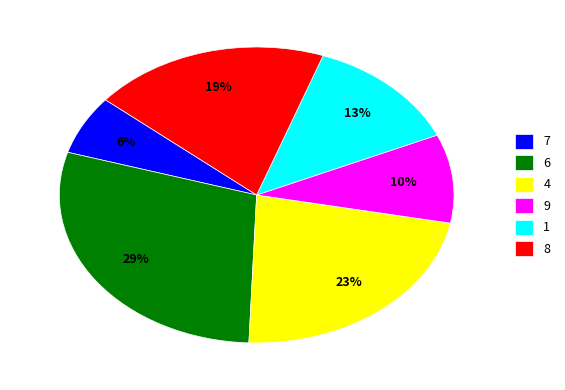

Combined, do 1 and 4 account for over 50%?

No